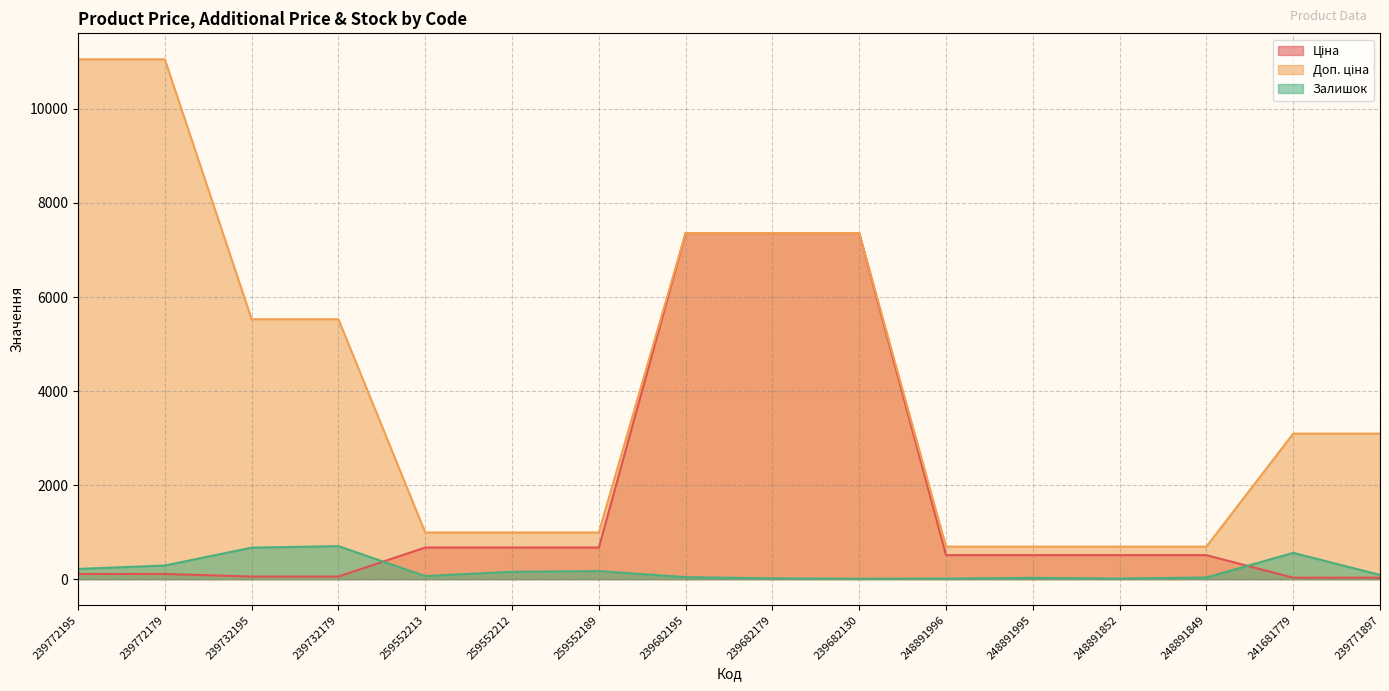

What are all the series names shown in the legend?

Ціна, Доп. ціна, Залишок